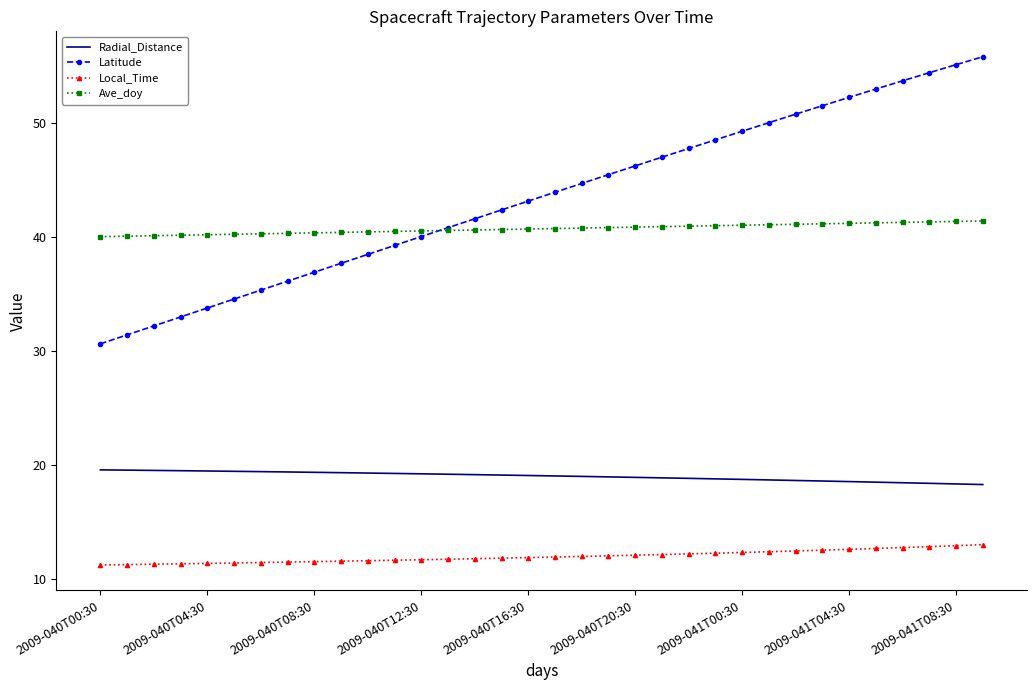

What is the lowest value of the Latitude series?

30.6